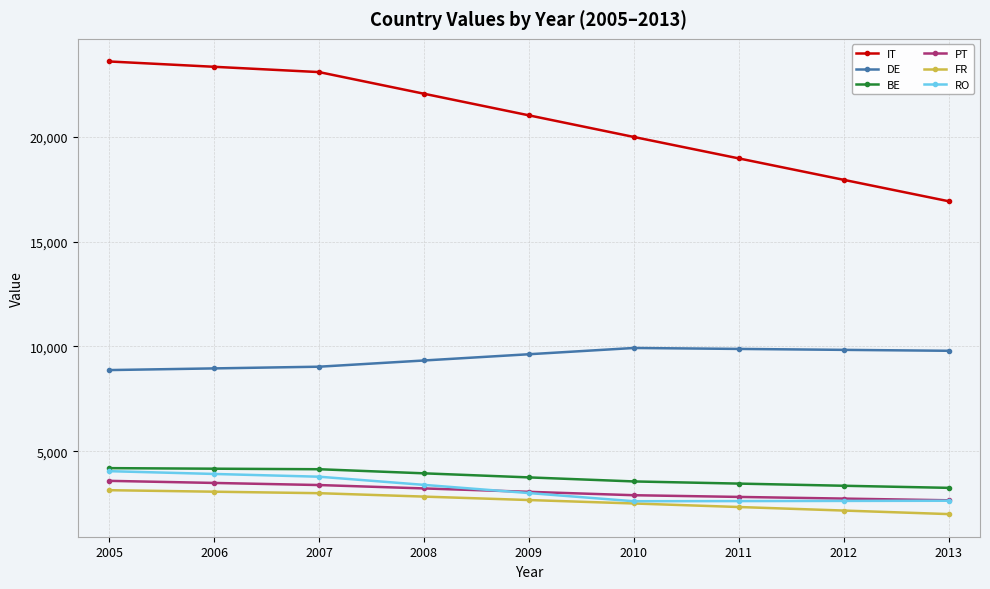

Is it true that RO equals 1013 at 2013?

False